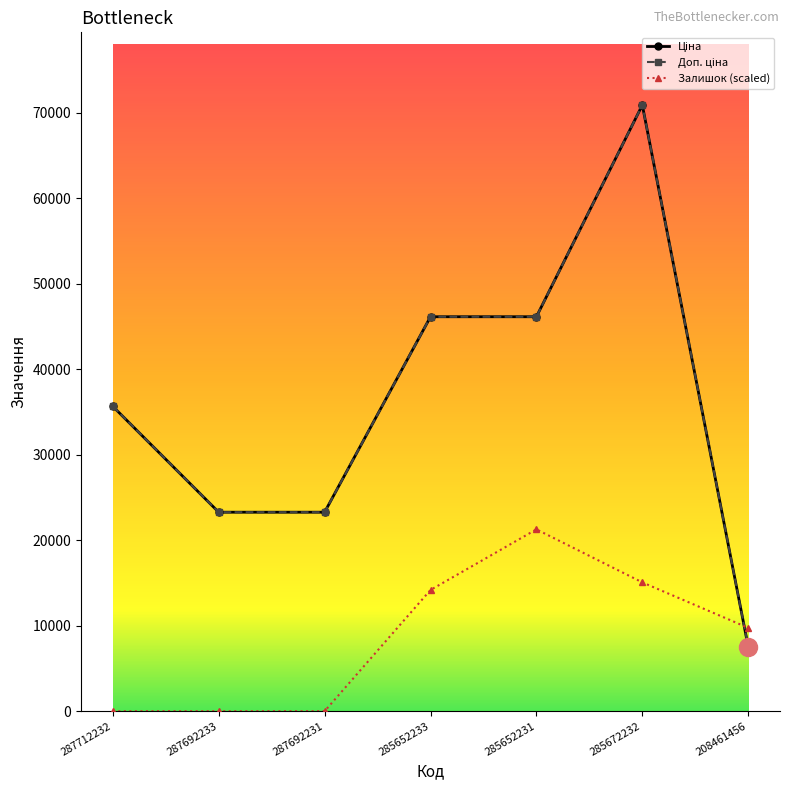

What is the total value across all series at 208461456?

24811.0